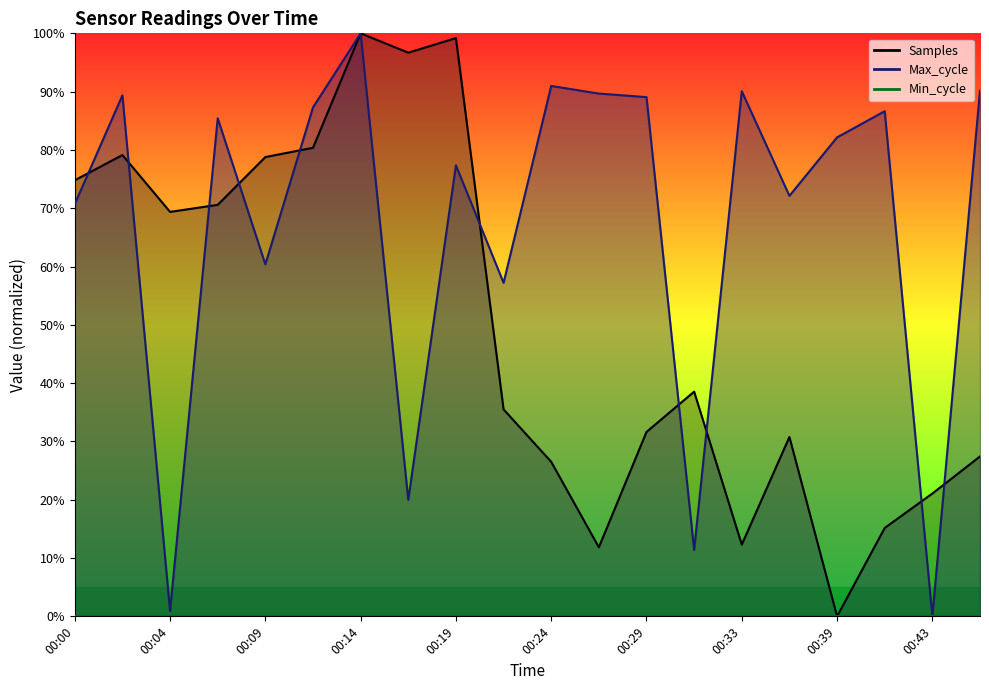

How many data points in Samples are above 38?

10